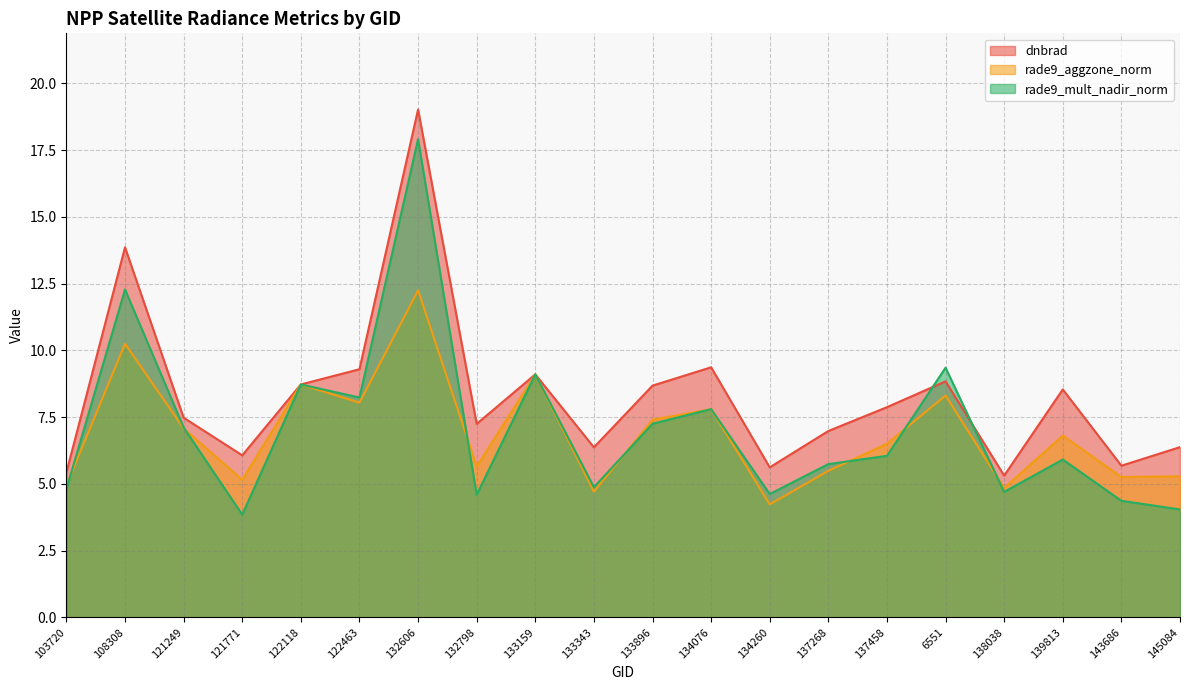

Reading left to right, extract all data points from this chart.

dnbrad: 5.4	13.9	7.5	6.1	8.7	9.3	19.0	7.2	9.1	6.4	8.7	9.4	5.6	7.0	7.9	8.8	5.3	8.5	5.7	6.4
rade9_aggzone_norm: 4.9	10.2	7.1	5.2	8.7	8.0	12.2	5.7	9.1	4.7	7.4	7.8	4.2	5.5	6.5	8.3	4.8	6.8	5.3	5.3
rade9_mult_nadir_norm: 4.8	12.3	7.1	3.8	8.7	8.2	17.9	4.6	9.1	4.9	7.3	7.8	4.6	5.7	6.0	9.4	4.7	5.9	4.4	4.0